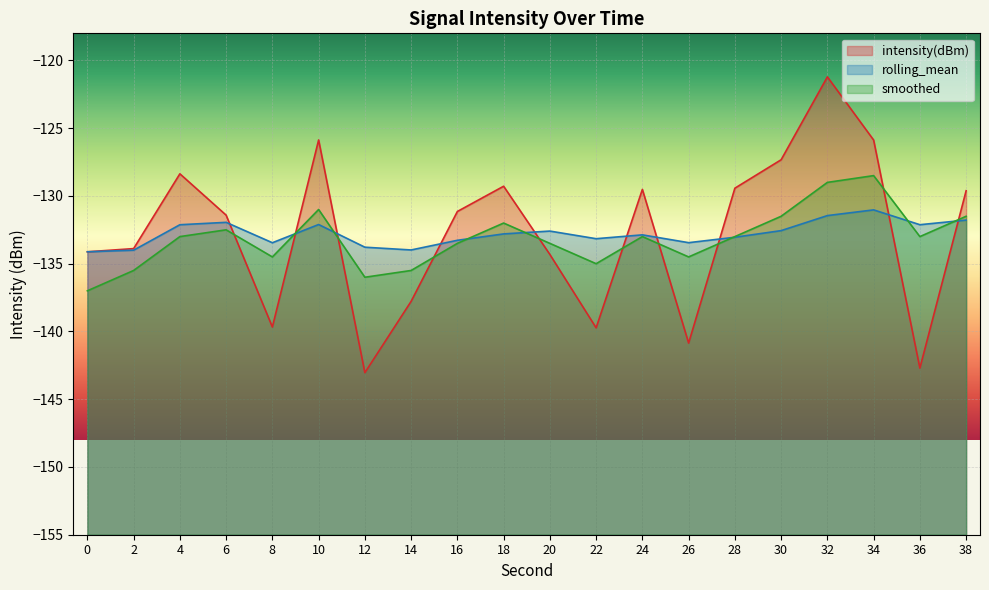

Which category has the highest value across all series?

32